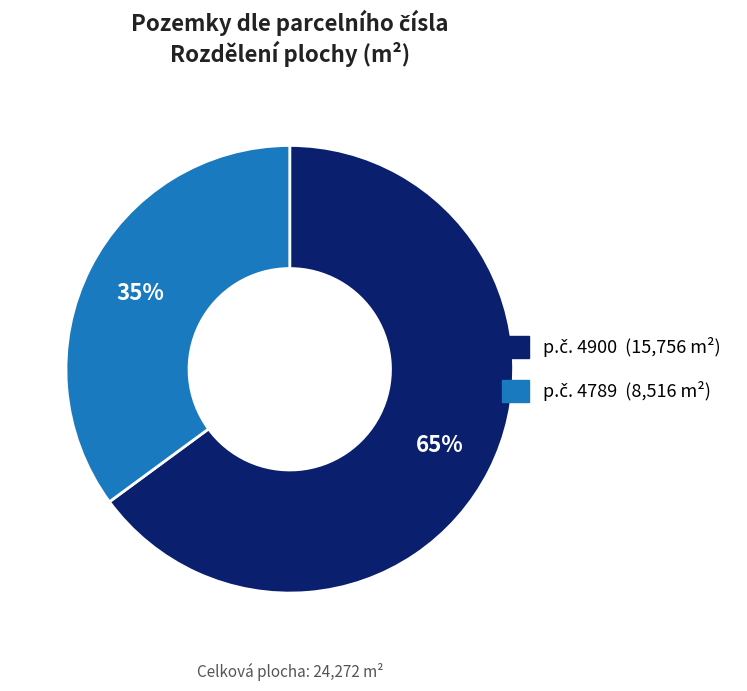

Is there any slice that represents more than half of the pie?

Yes